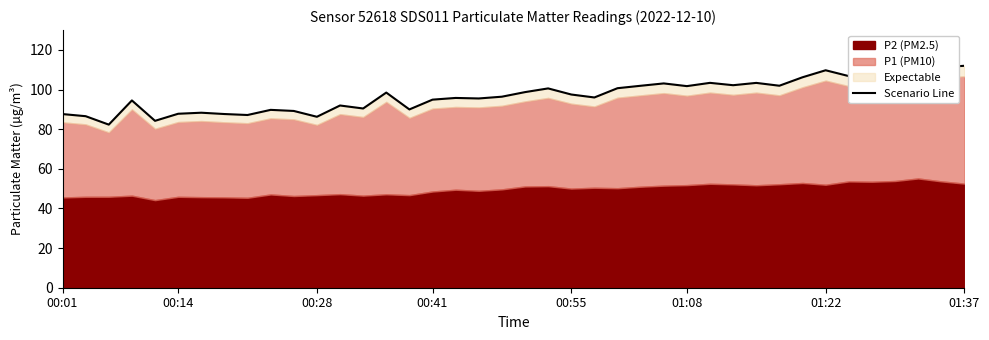

What is the sum of the values at 36 and 01:22?

198.0